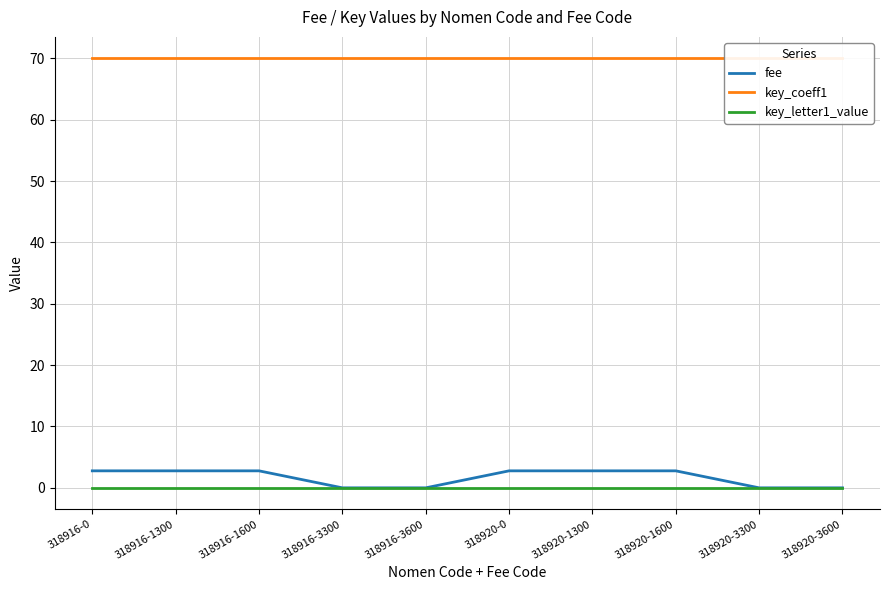

At which category is the sum across all series the highest?

318916-0